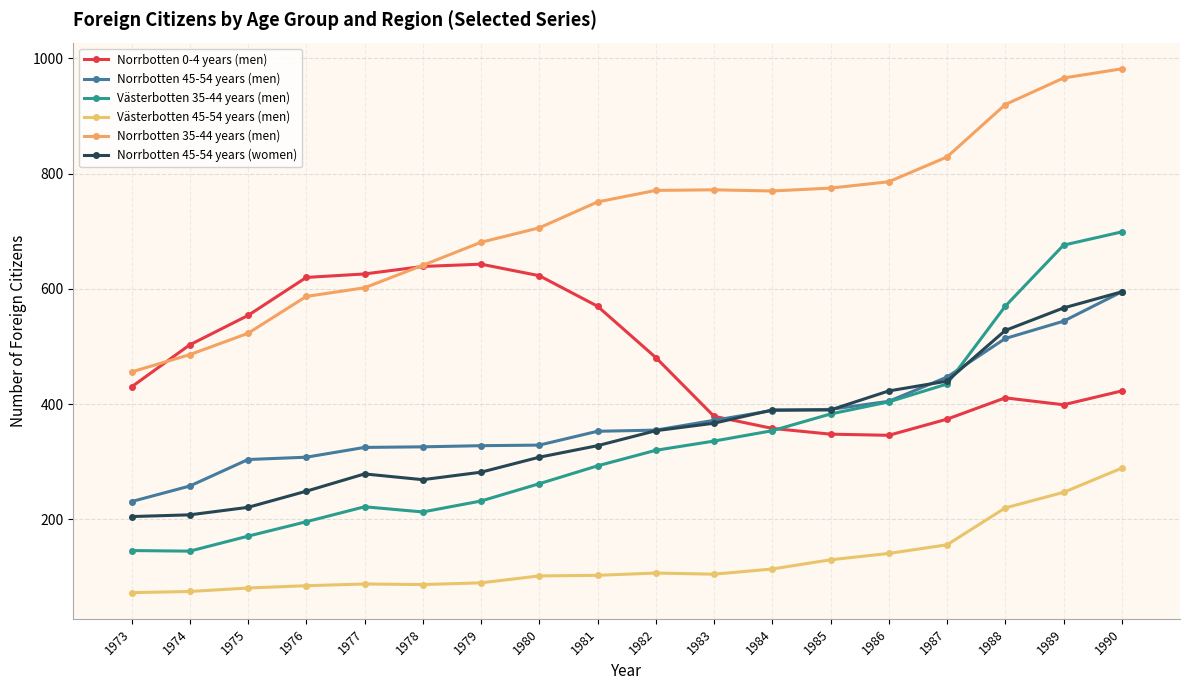

Which series has the largest range (max minus min)?

Västerbotten 35-44 years (men)